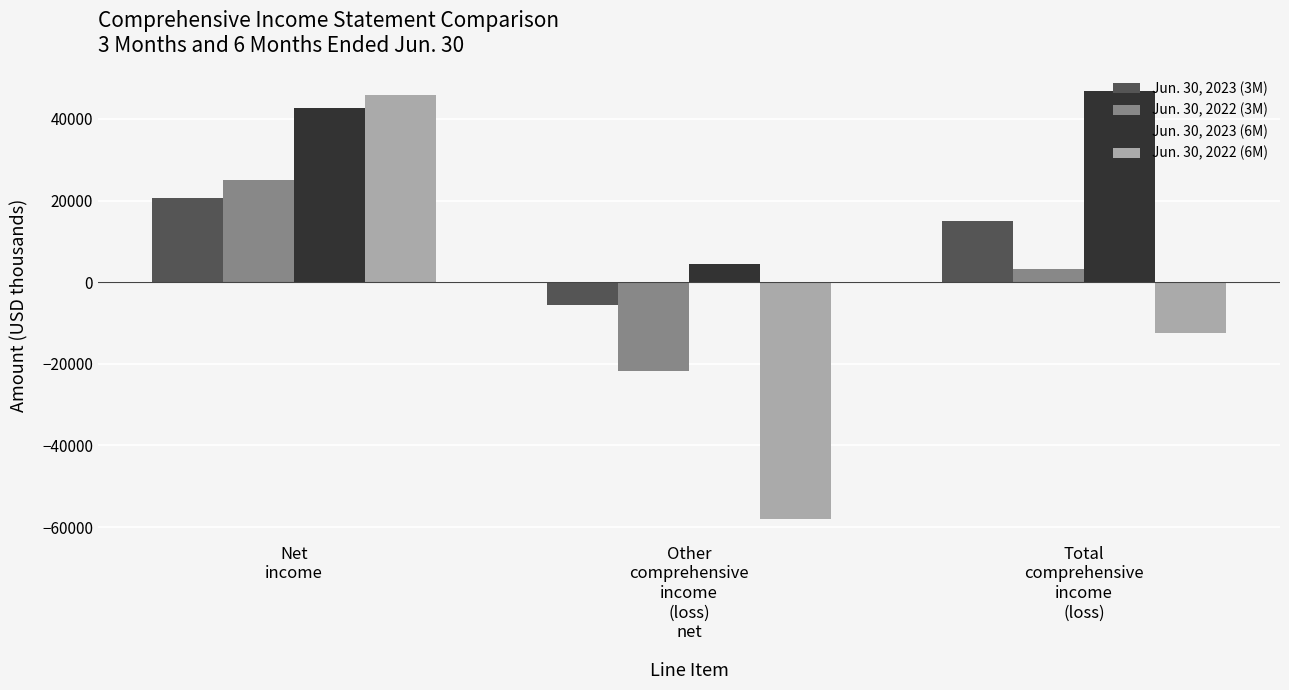

Which series has the largest total across all categories?

Jun. 30, 2023 (6M)